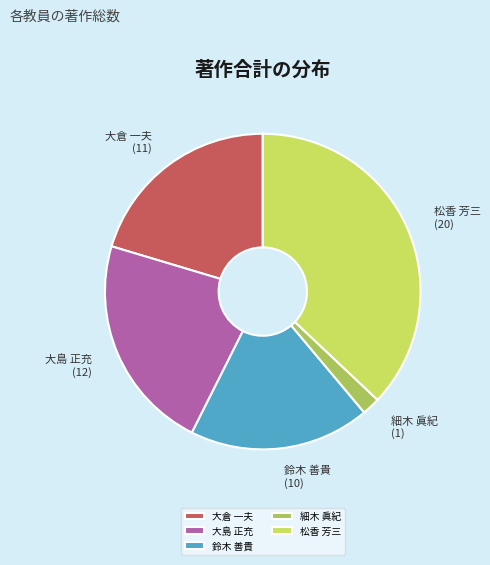

Does any single category account for the majority?

No